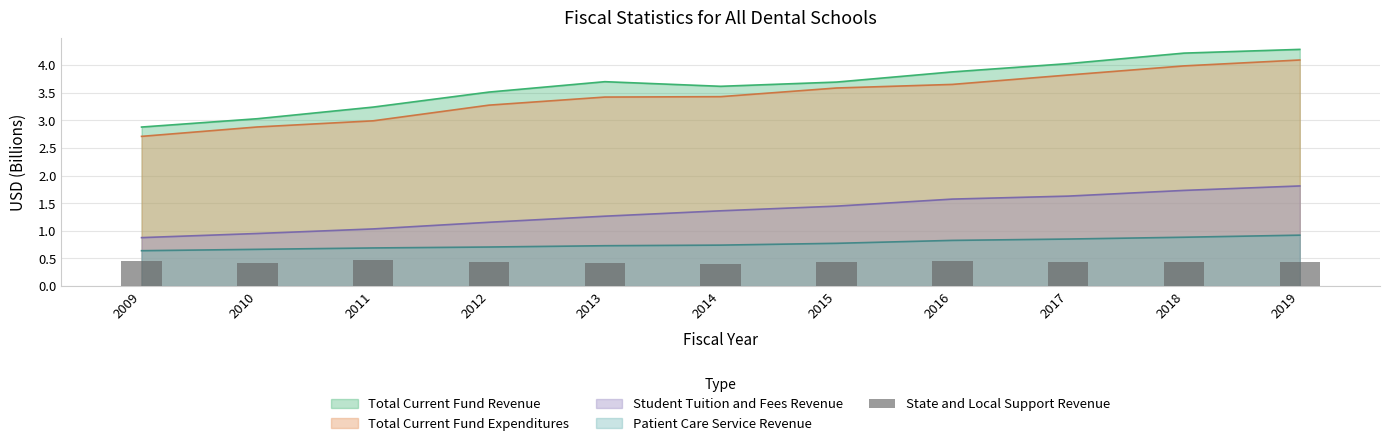

What is the maximum value for Student Tuition and Fees Revenue?

1.8